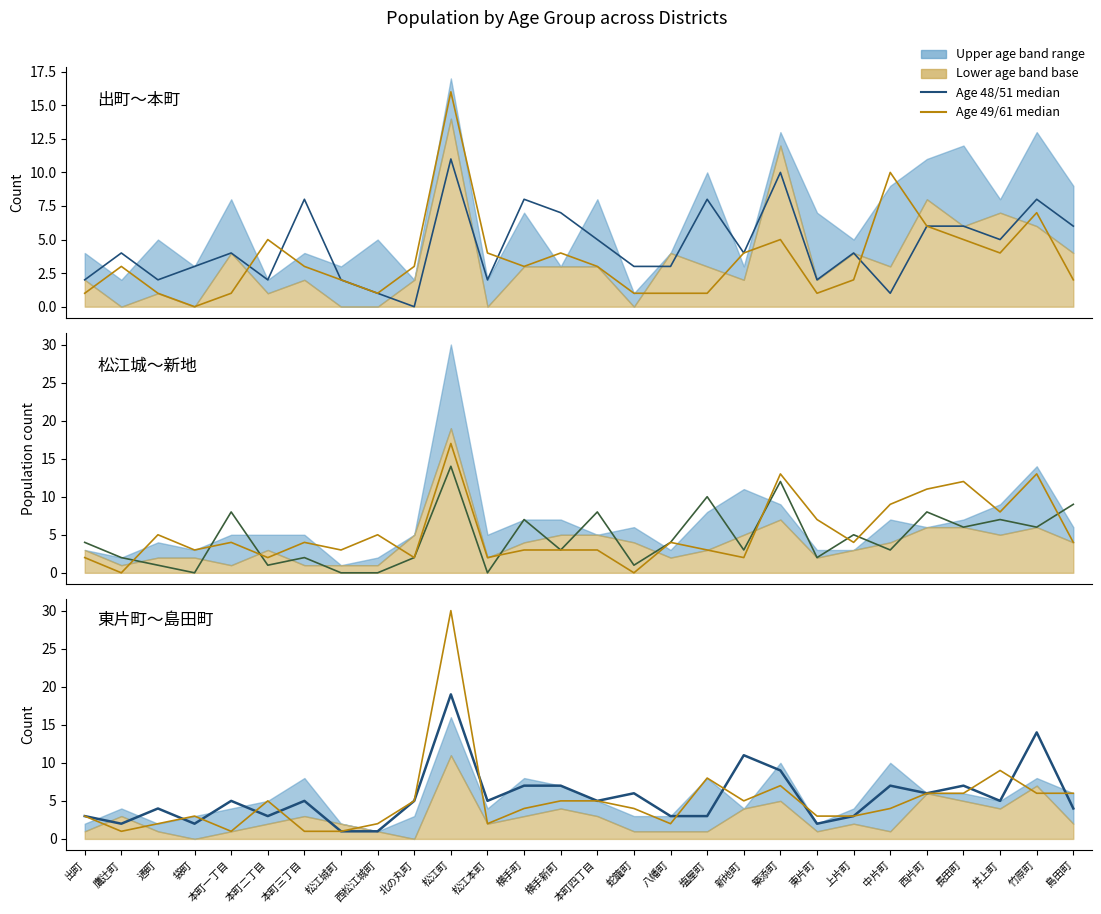

Reading left to right, transcribe all the data shown in this chart.

age51: 2	4	2	3	4	2	8	2	1	0	11	2	8	7	5	3	3	8	4	10	2	4	1	6	6	5	8	6
age43: 1	3	1	0	1	5	3	2	1	3	16	4	3	4	3	1	1	1	4	5	1	2	10	6	5	4	7	2
age60: 4	2	1	0	8	1	2	0	0	2	14	0	7	3	8	1	4	10	3	12	2	5	3	8	6	7	6	9
age61: 2	0	5	3	4	2	4	3	5	2	17	2	3	3	3	0	4	3	2	13	7	4	9	11	12	8	13	4
age48: 3	2	4	2	5	3	5	1	1	5	19	5	7	7	5	6	3	3	11	9	2	3	7	6	7	5	14	4
age49: 3	1	2	3	1	5	1	1	2	5	30	2	4	5	5	4	2	8	5	7	3	3	4	6	6	9	6	6